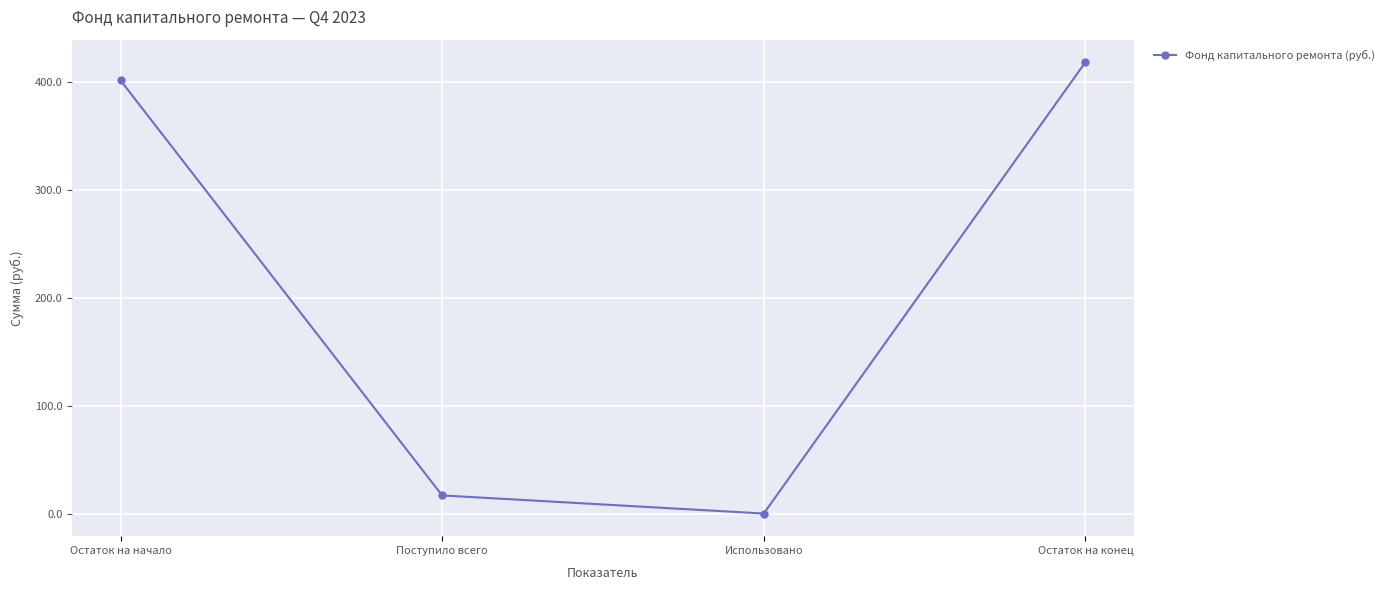

The value at Остаток на начало is 551.2. True or false?

False